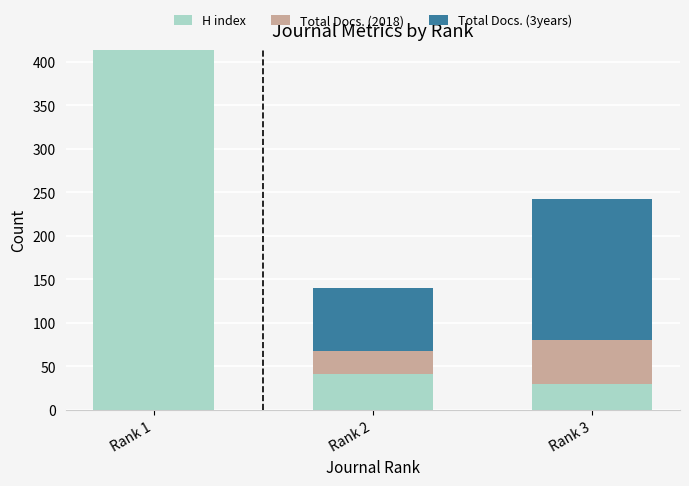

Which category has the highest value in the H index series?

Rank 1